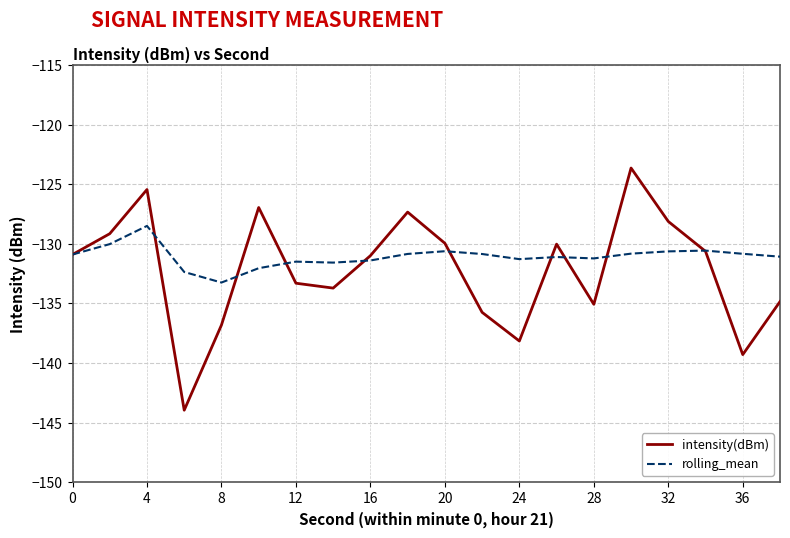

What is the minimum value for intensity(dBm)?

-144.0